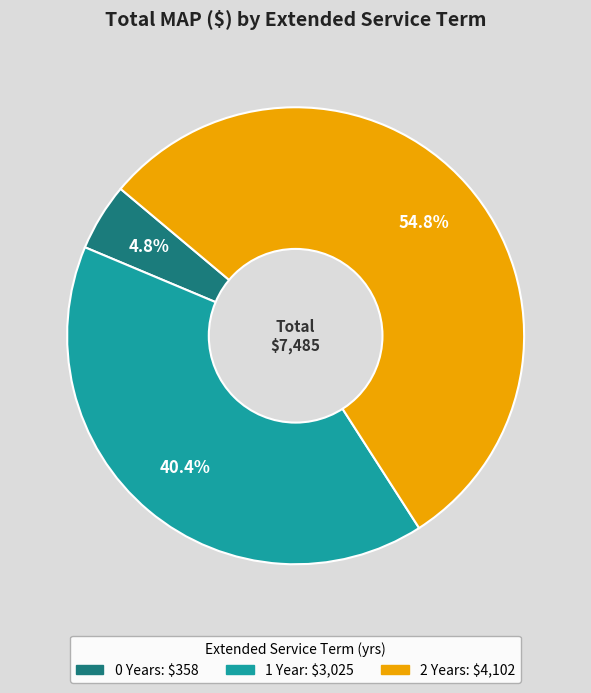

Is there any slice that represents more than half of the pie?

Yes